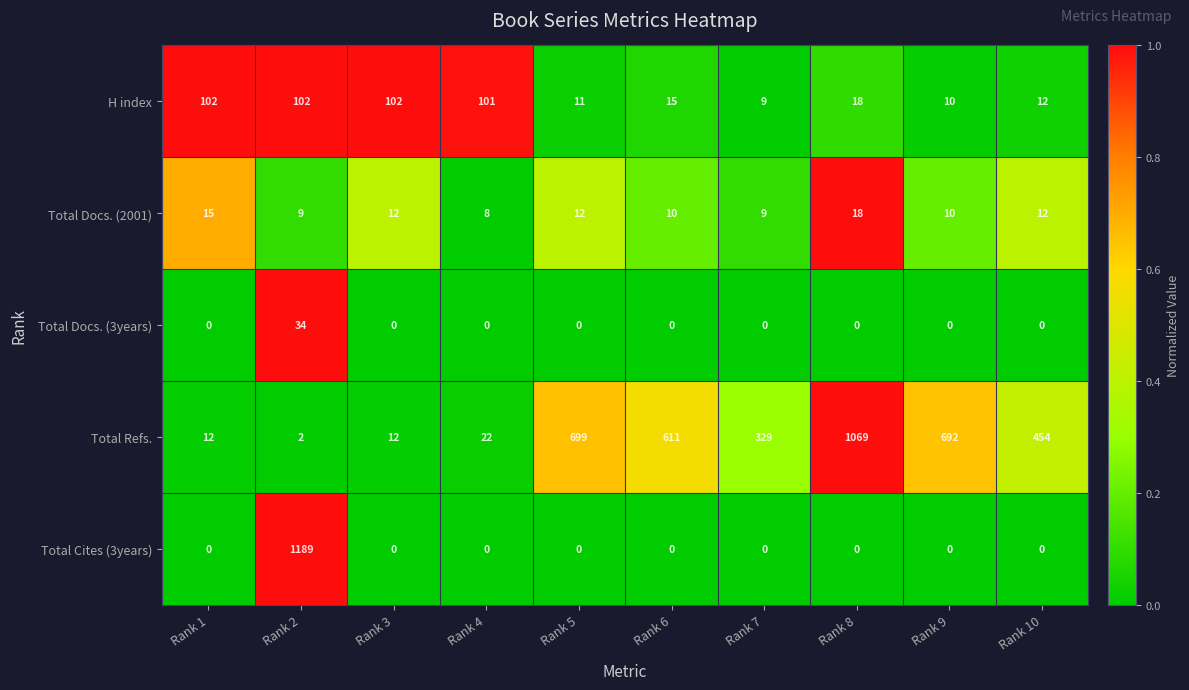

What is the total value across all series at Rank 2?

1336